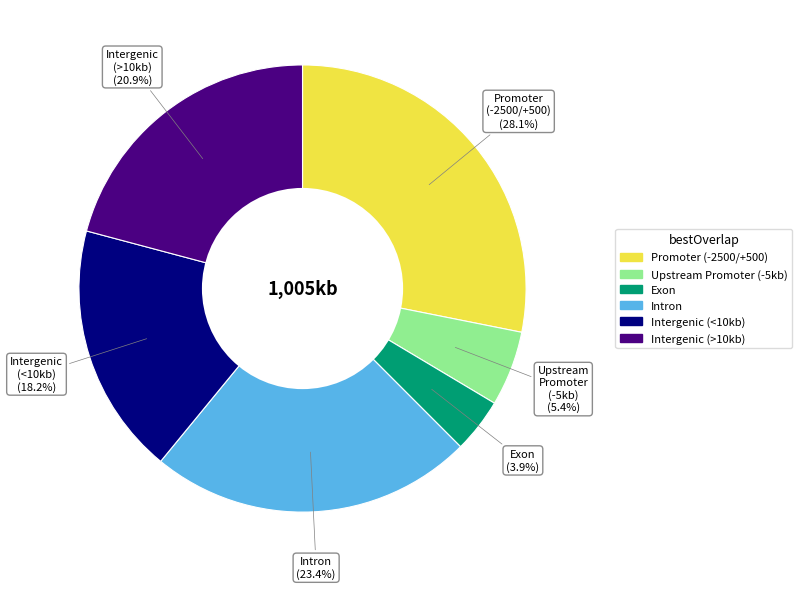

Is there any slice that represents more than half of the pie?

No